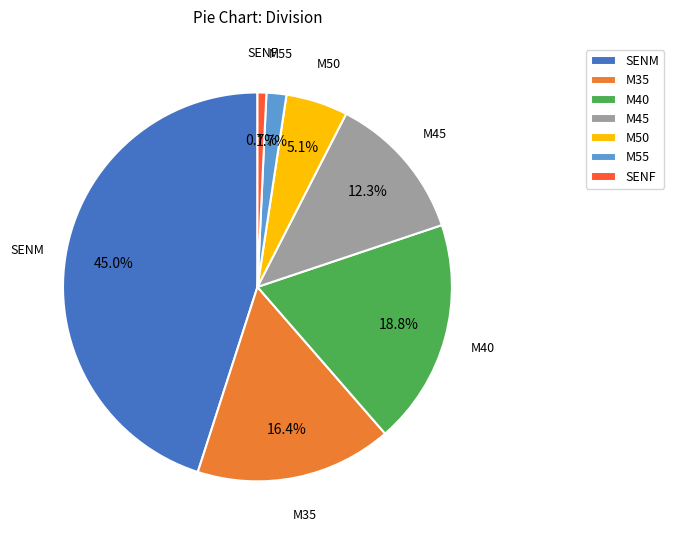

Is the sum of M55 and SENM greater than half?

No